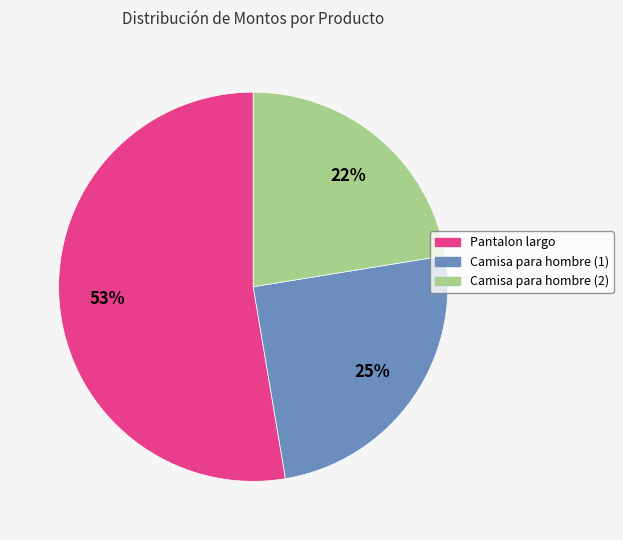

How many segments does this pie chart have?

3